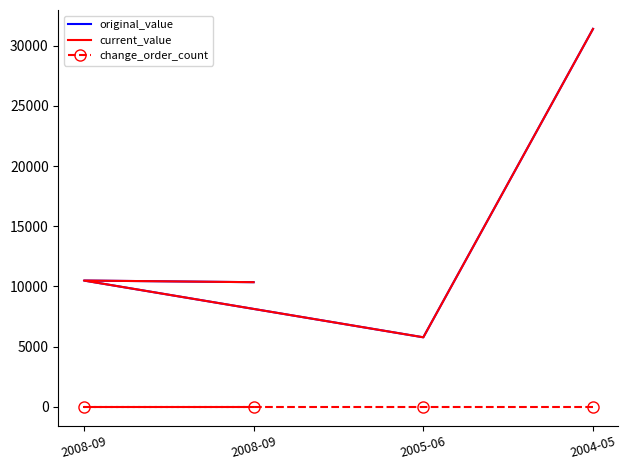

Which has a higher value, 2005-06 or 2004-05?

2004-05